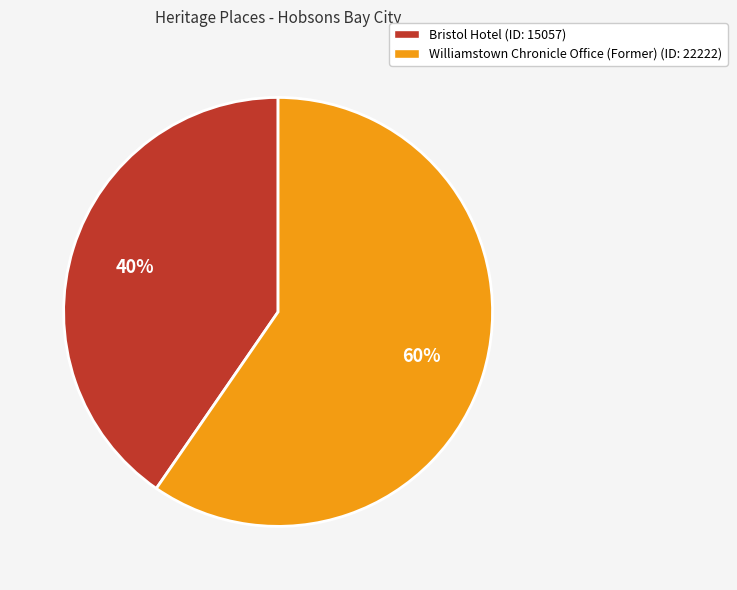

Rank the categories by value from lowest to highest.

Bristol Hotel, Williamstown Chronicle Office (Former)